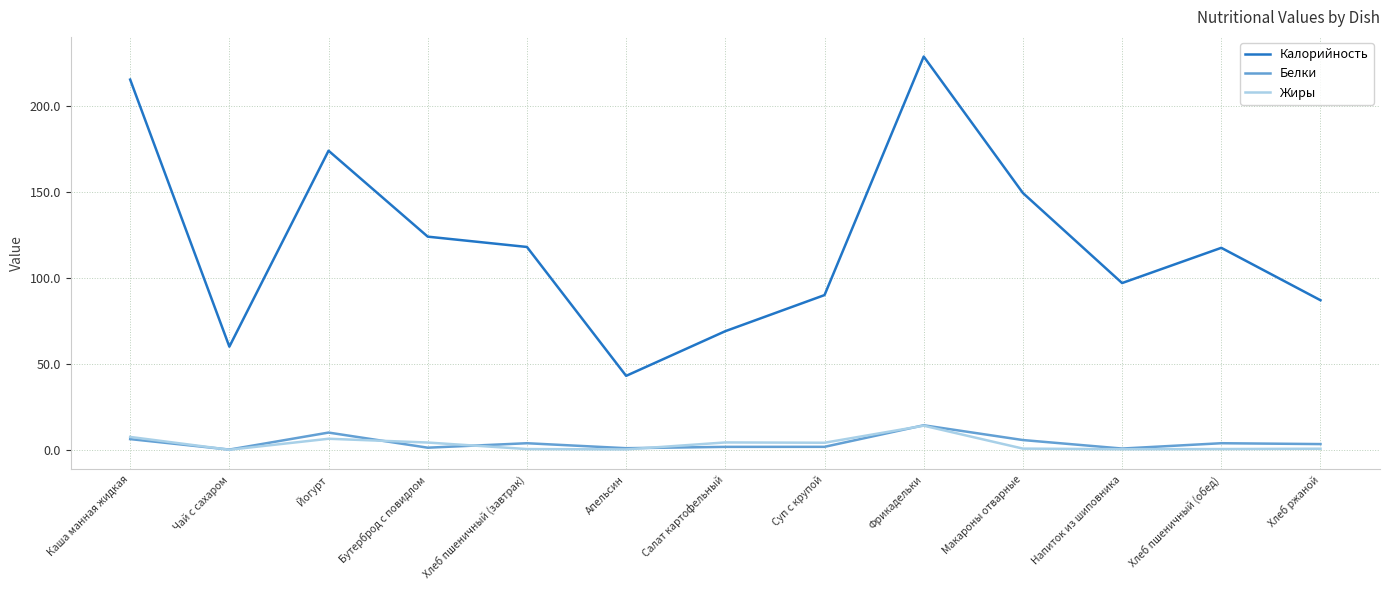

In Жиры, how many points are lower than both neighbors (excluding endpoints)?

4